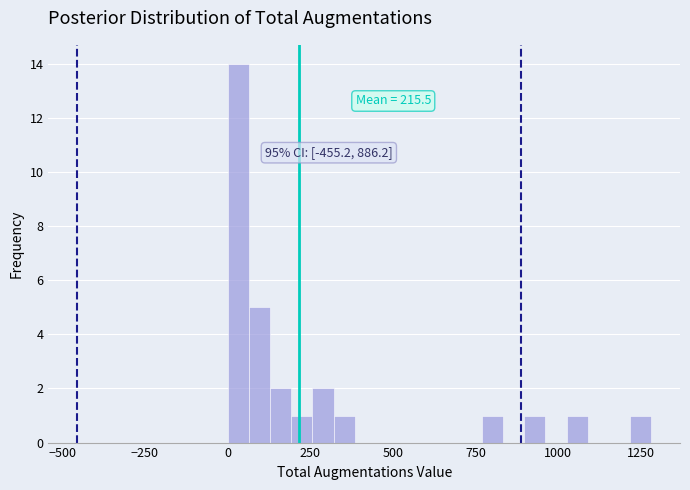

Around what value on the x-axis is the tallest bar? Give the approximate position of its centre, as read against the axis.

50